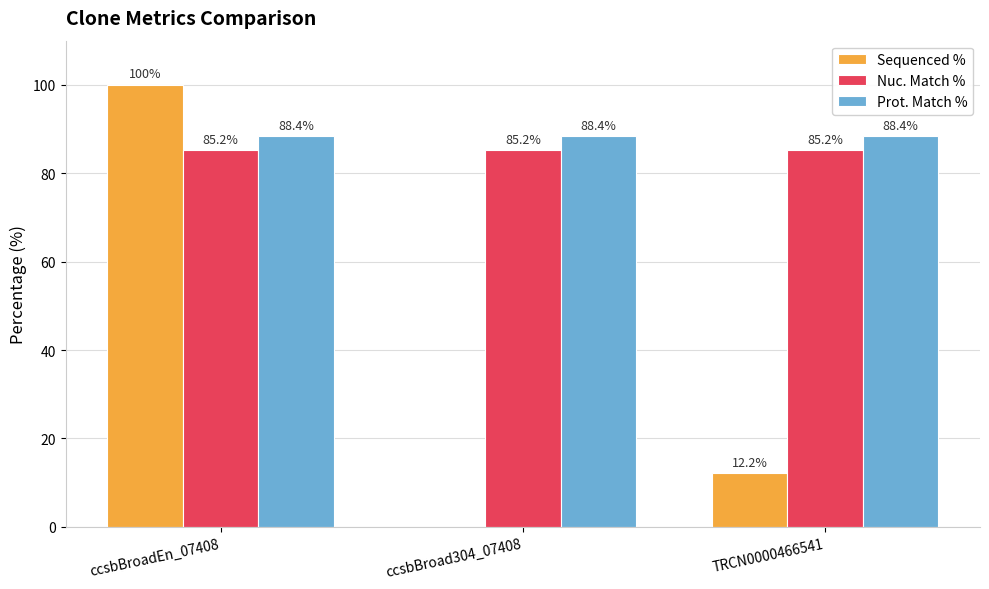

Reading left to right, extract all data points from this chart.

Sequenced %: ccsbBroadEn_07408=100.0	ccsbBroad304_07408=0.0	TRCN0000466541=12.2
Nuc. Match %: ccsbBroadEn_07408=85.2	ccsbBroad304_07408=85.2	TRCN0000466541=85.2
Prot. Match %: ccsbBroadEn_07408=88.4	ccsbBroad304_07408=88.4	TRCN0000466541=88.4